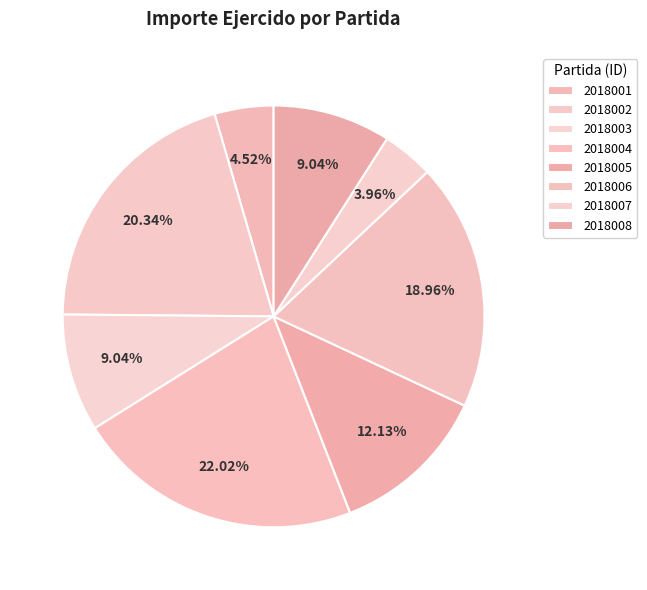

The 2018002 slice represents 20% of the pie. True or false?

True